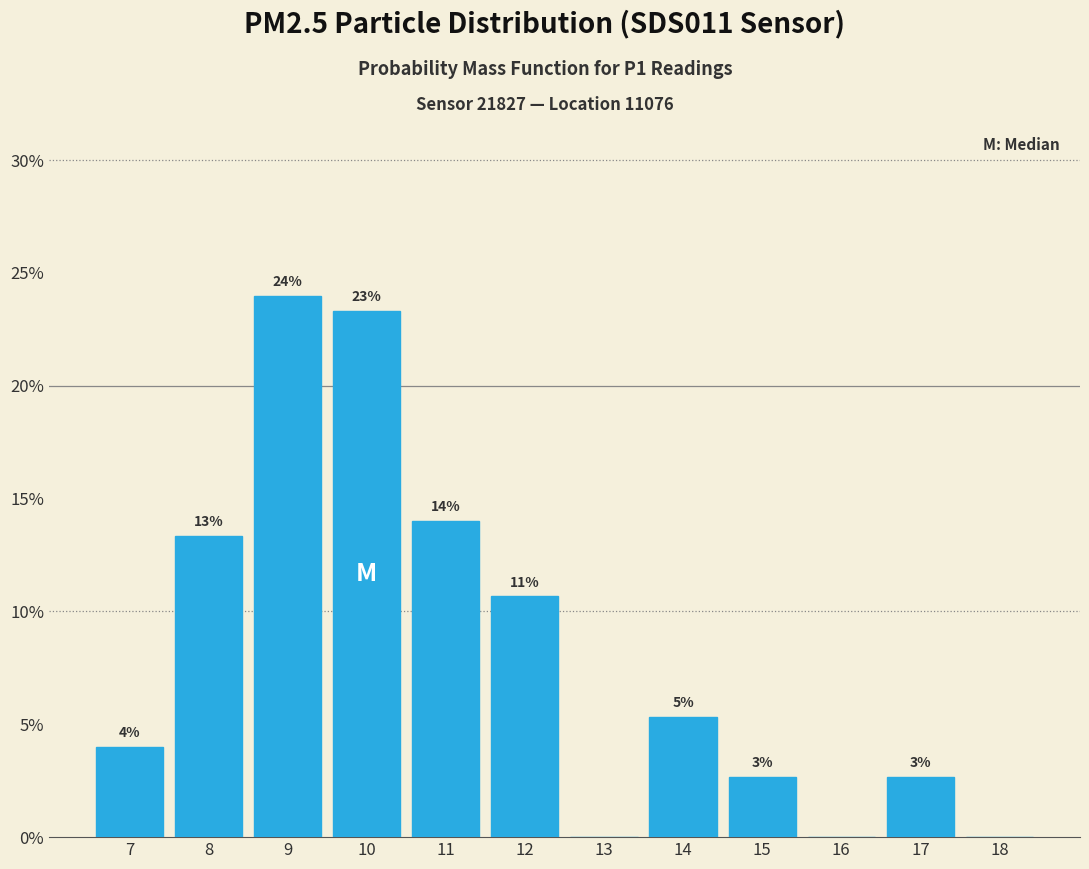

Are the bars horizontal?

No